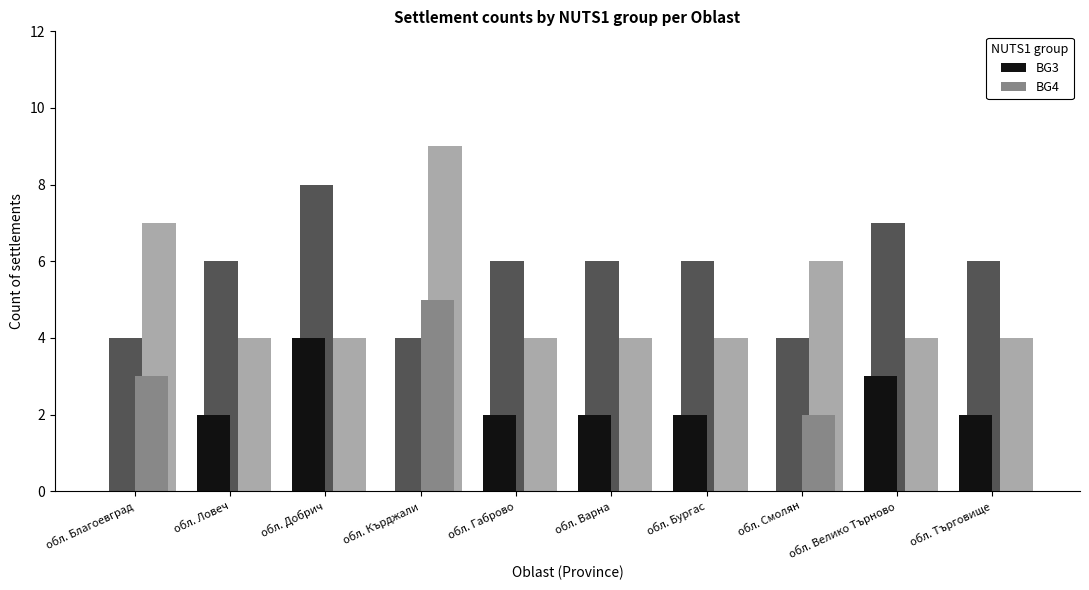

Reading left to right, extract all data points from this chart.

BG3: обл. Благоевград=0	обл. Ловеч=2	обл. Добрич=4	обл. Кърджали=0	обл. Габрово=2	обл. Варна=2	обл. Бургас=2	обл. Смолян=0	обл. Велико Търново=3	обл. Търговище=2
BG4: обл. Благоевград=3	обл. Ловеч=0	обл. Добрич=0	обл. Кърджали=5	обл. Габрово=0	обл. Варна=0	обл. Бургас=0	обл. Смолян=2	обл. Велико Търново=0	обл. Търговище=0